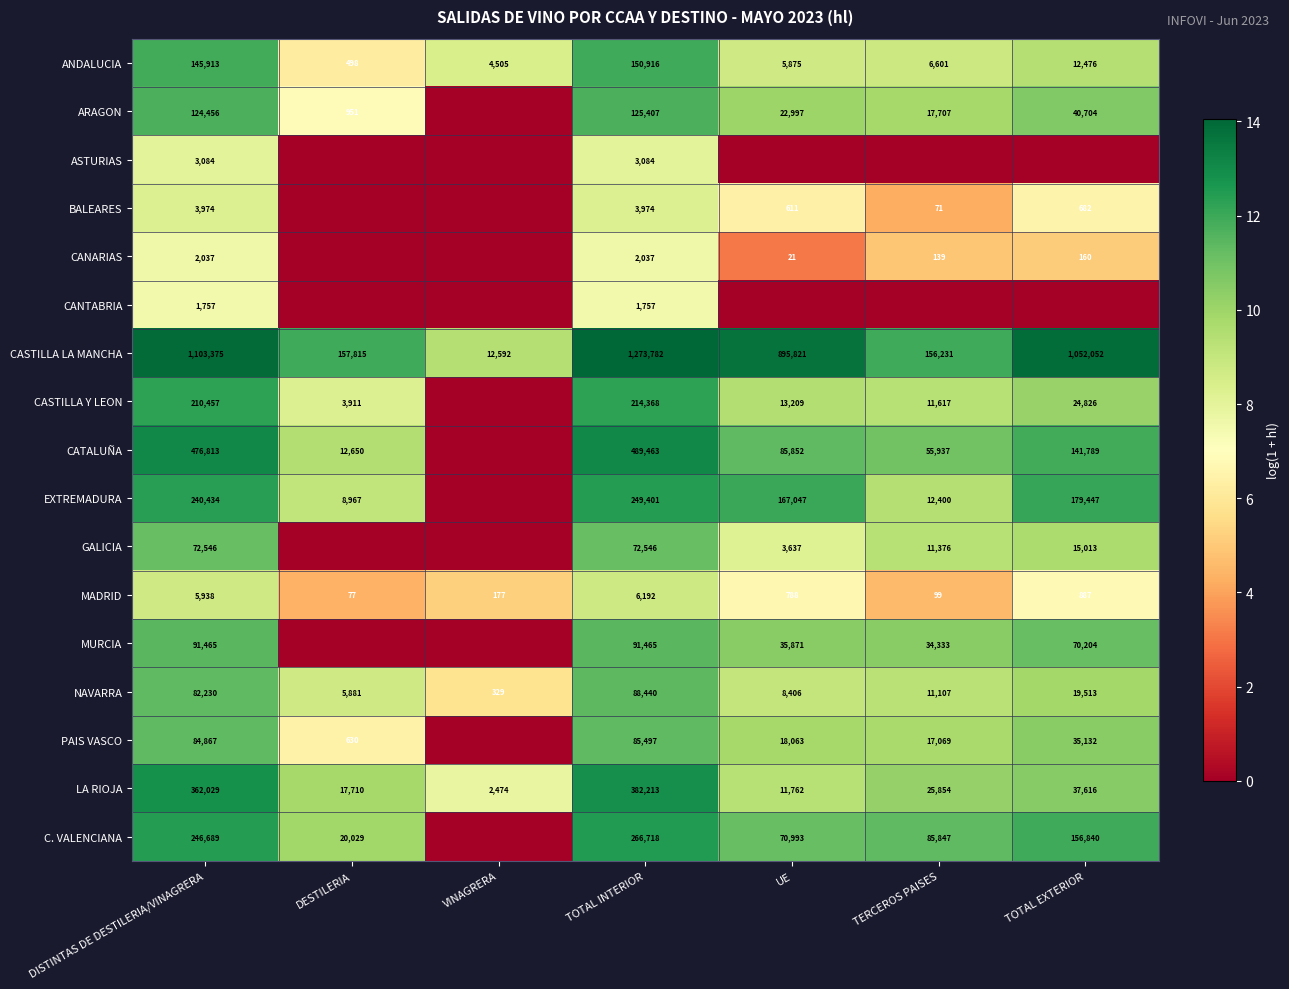

Which has a higher value, TOTAL INTERIOR or VINAGRERA?

TOTAL INTERIOR